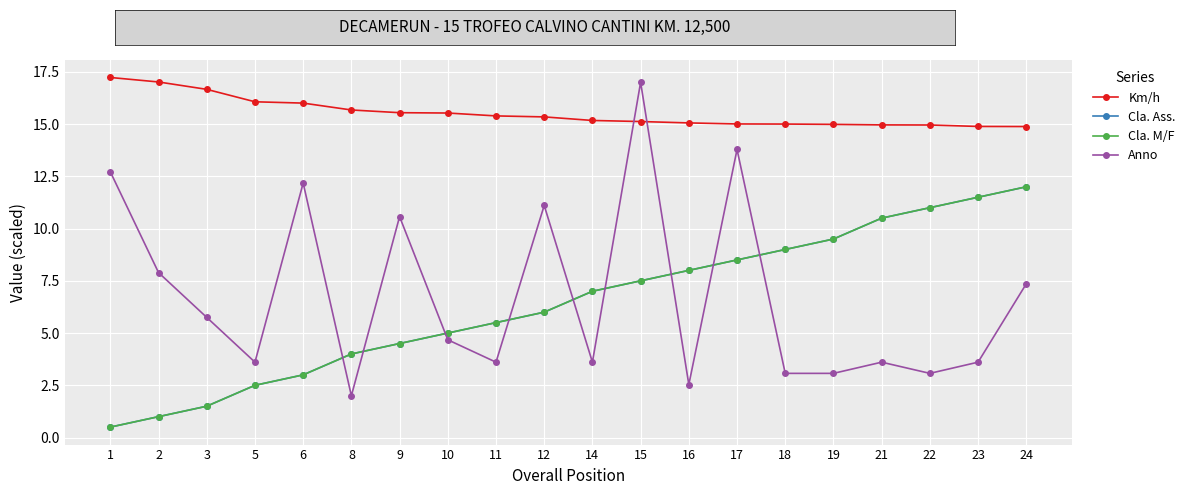

Does the chart have visible grid lines?

Yes